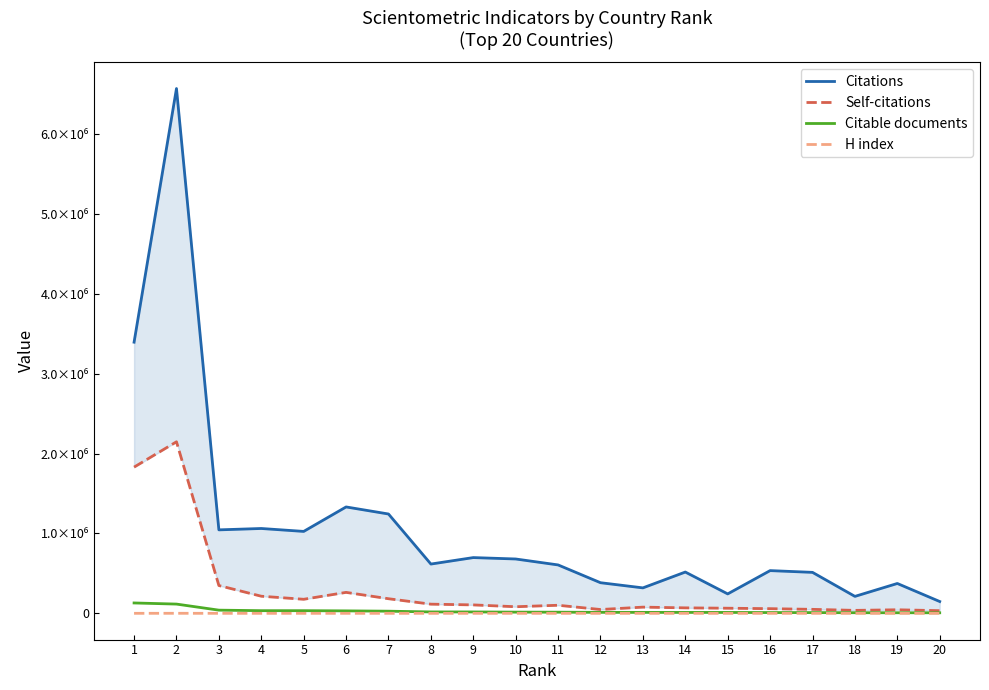

The value of Self-citations at 13 is 29255. True or false?

False